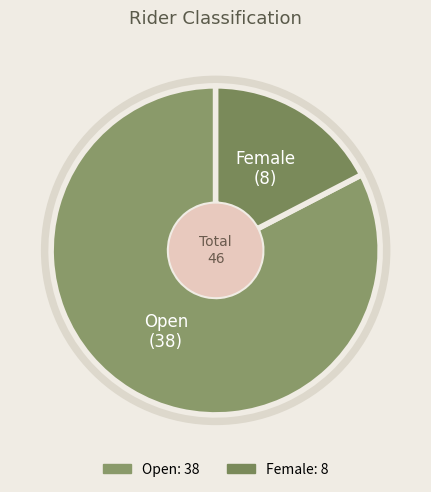

Combined, do Open and Female account for over 50%?

Yes